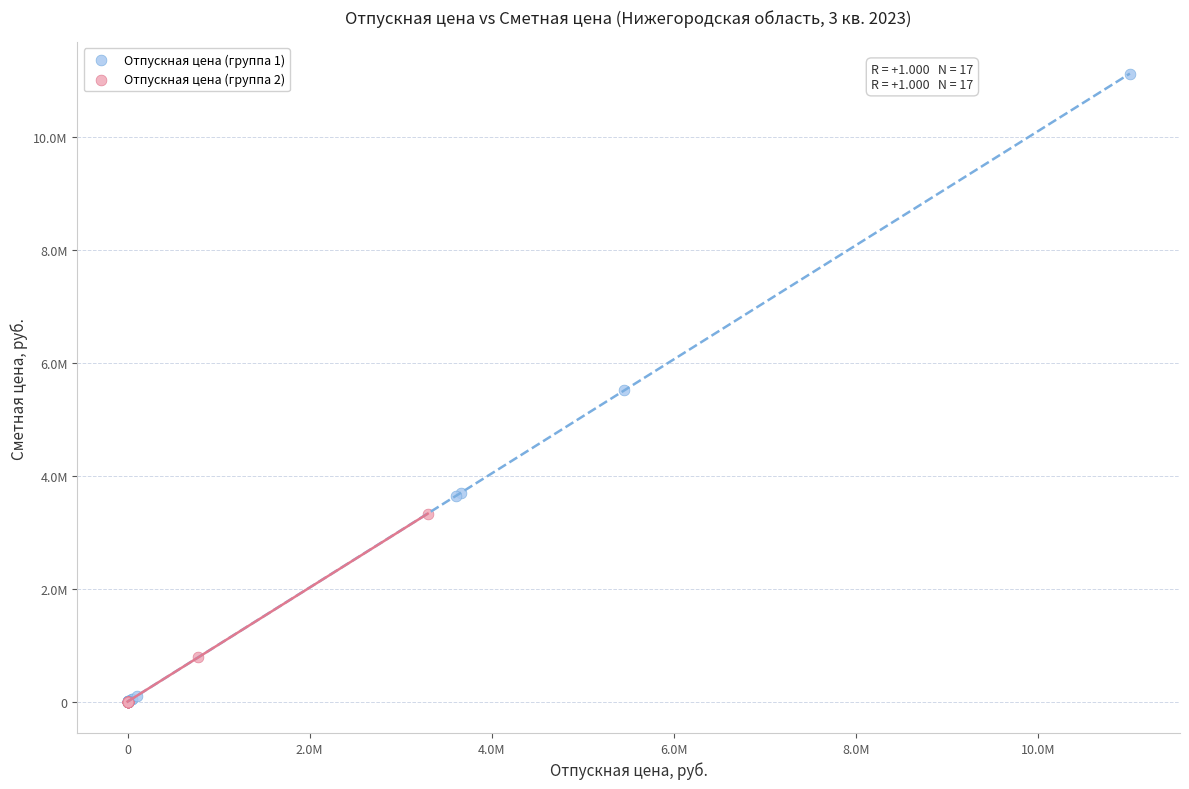

What are all the series names shown in the legend?

Отпускная цена (группа 1), Отпускная цена (группа 2)